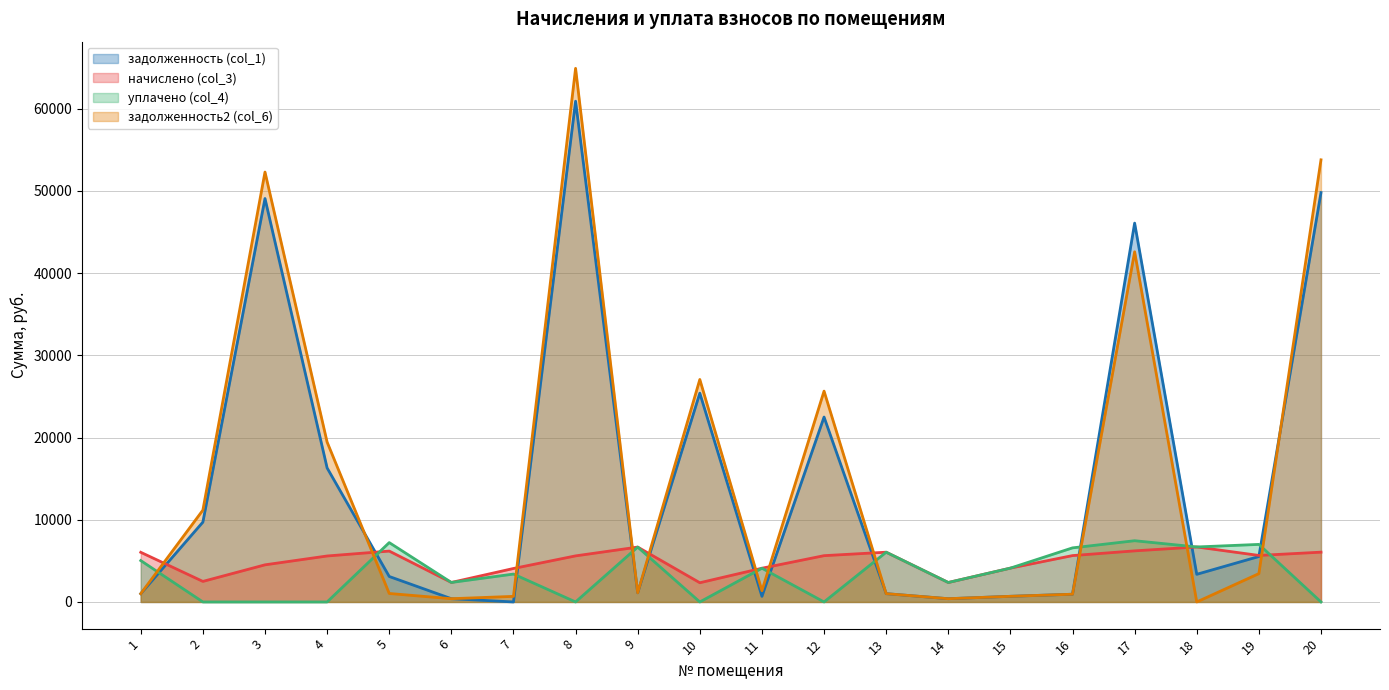

After their last crossing, which series has the higher values: задолженность (col_1) or уплачено (col_4)?

задолженность (col_1)